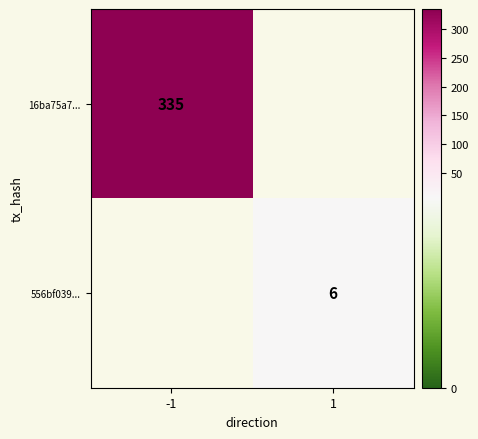

The value of 16ba75a7... at -1 is 335. True or false?

True